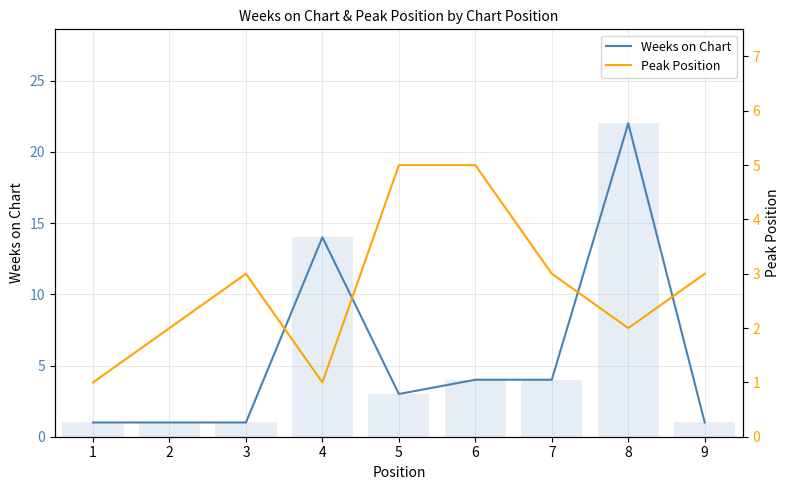

Count the number of categories in the chart.

9